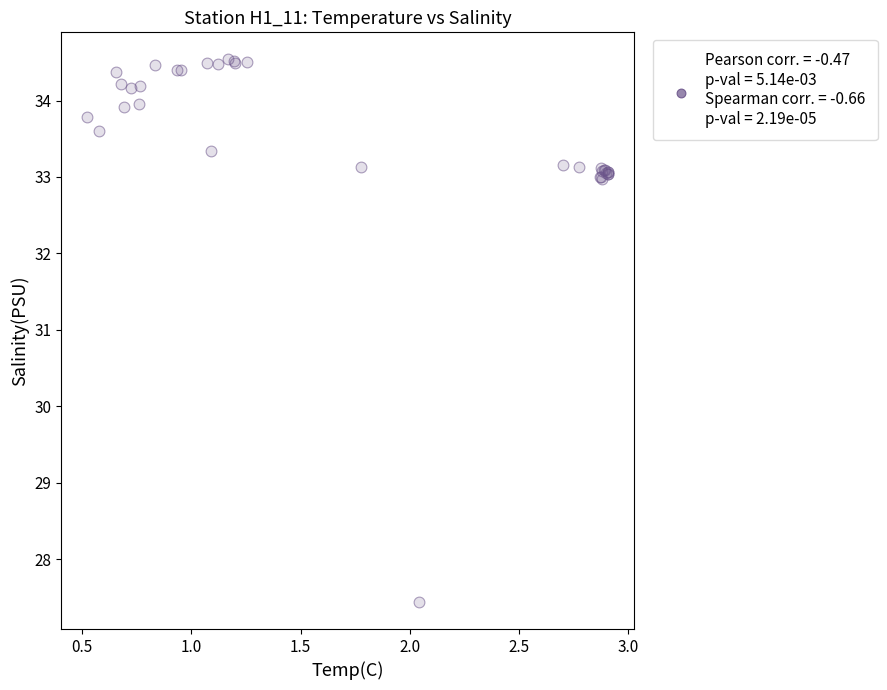

What Y value in the scatter plot is closest to 30?

27.4